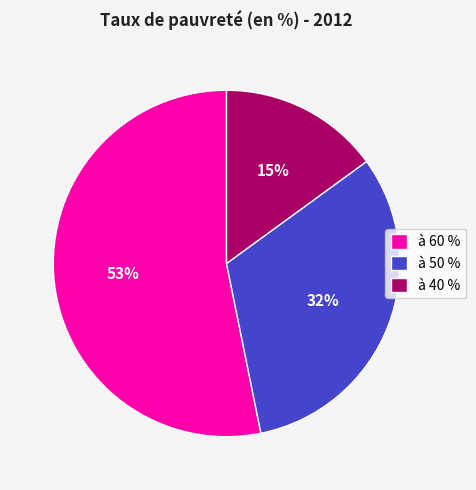

Which slice is the smallest?

à 40 %